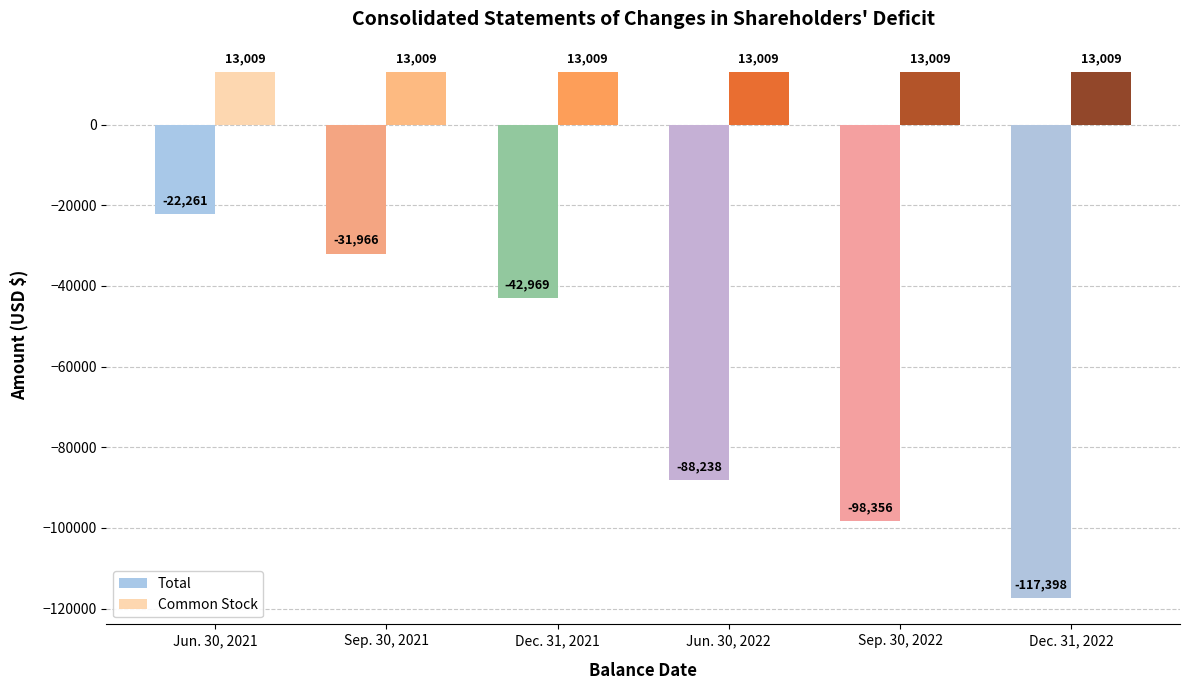

At which category is the sum across all series the highest?

Jun. 30, 2021